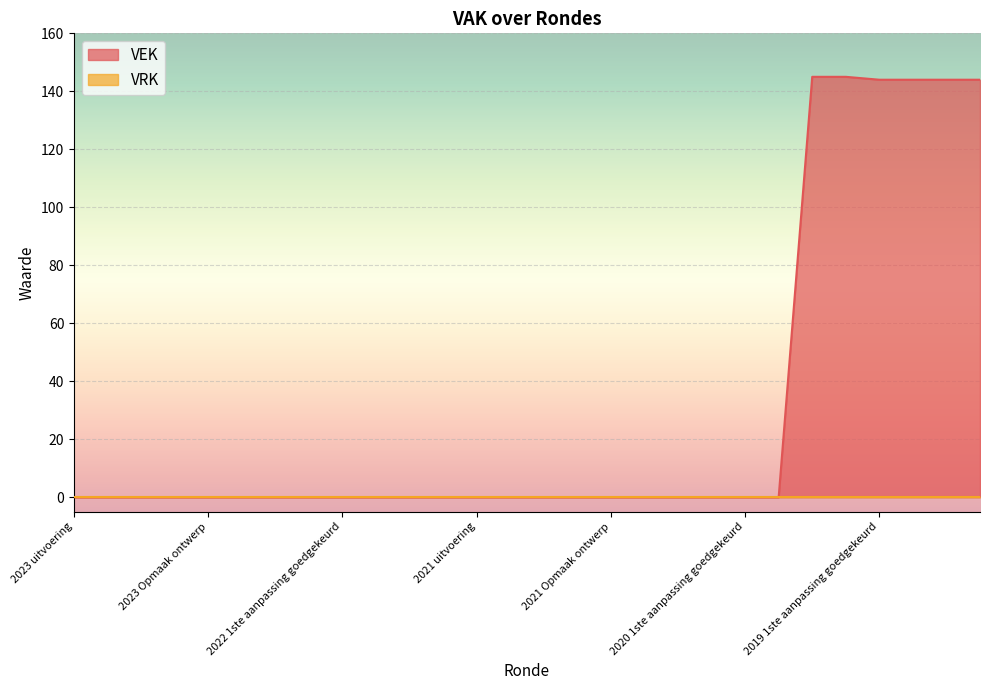

The value at 2021 1ste aanpassing ontwerp is 0. True or false?

True